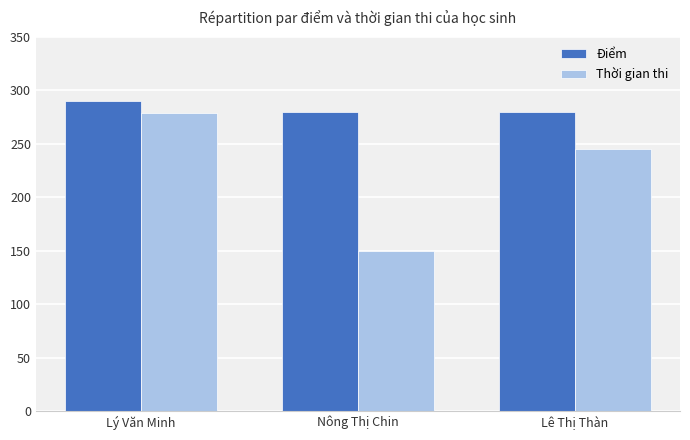

What is the lowest value of the Điểm series?

280